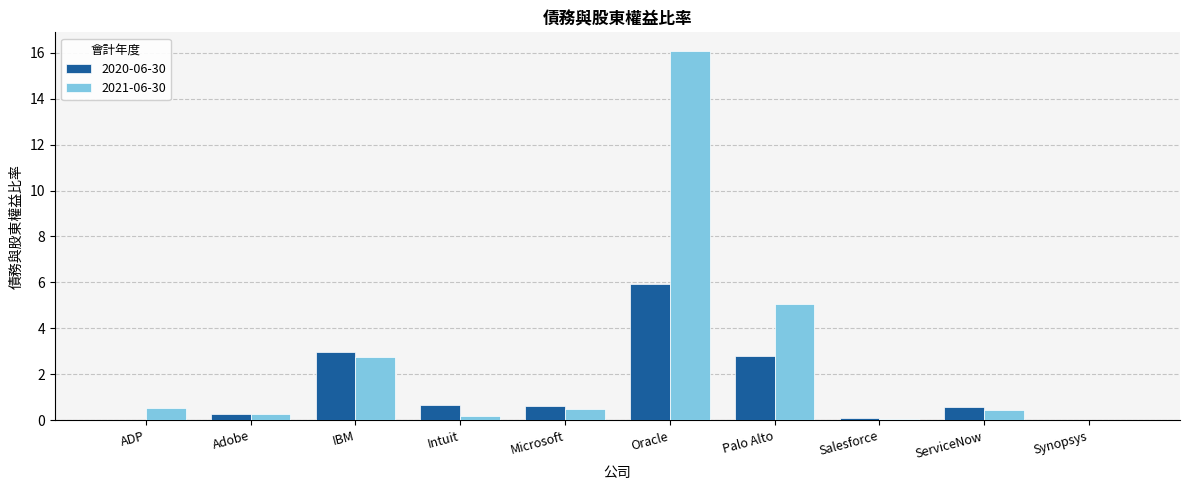

True or false: 2021-06-30 has a value of 2.7 at IBM.

True